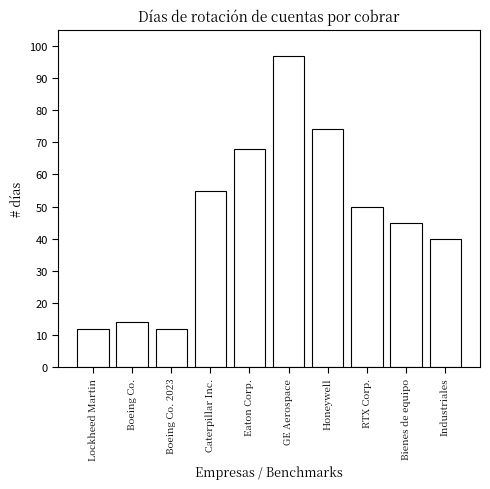

Reading left to right, what are all the values shown in this chart?

12	14	12	55	68	97	74	50	45	40